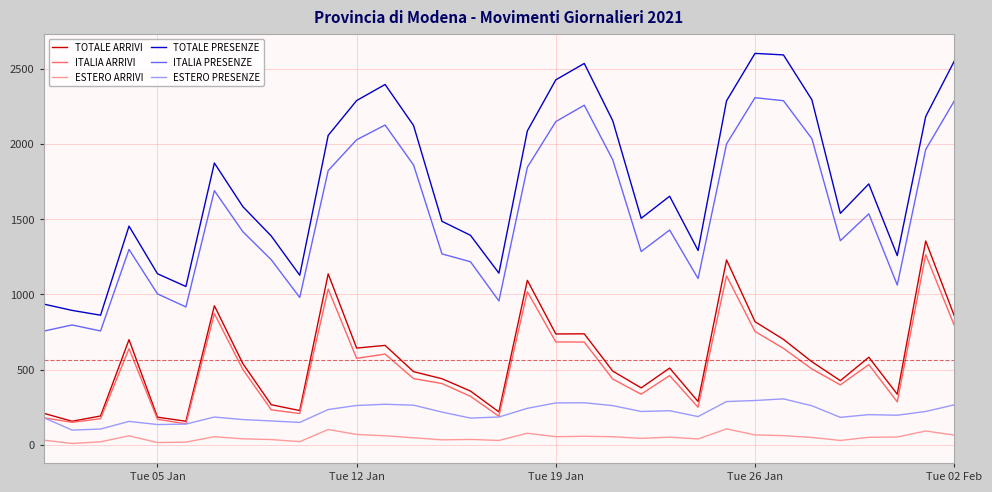

Rank the series by their maximum value, from lowest to highest.

ESTERO ARRIVI, ESTERO PRESENZE, ITALIA ARRIVI, TOTALE ARRIVI, ITALIA PRESENZE, TOTALE PRESENZE